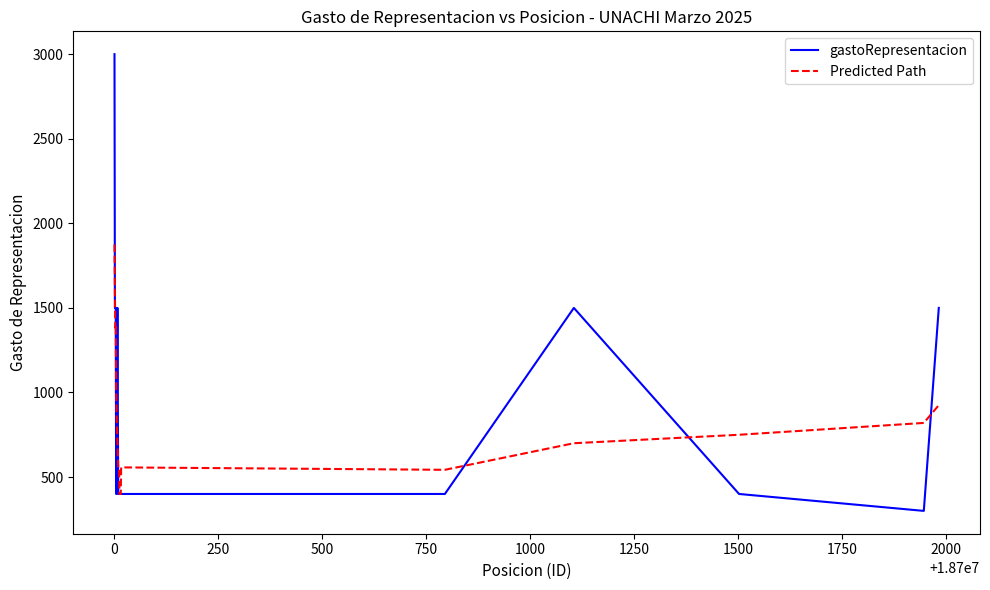

Which series has the widest spread of values?

gastoRepresentacion